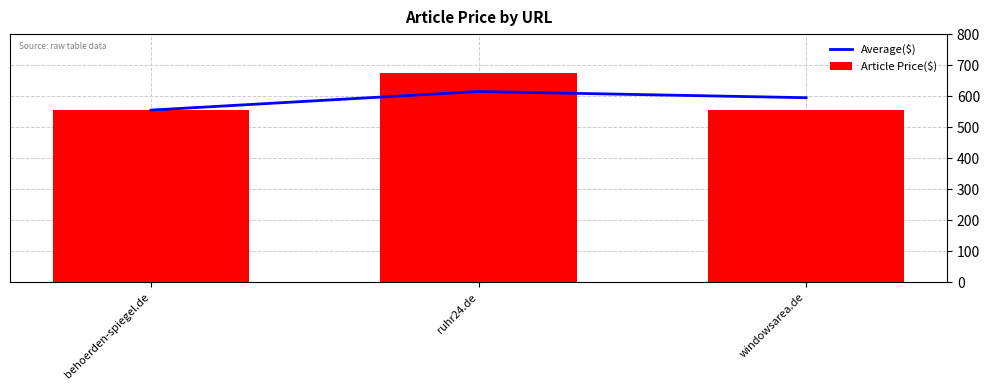

What position from the right is windowsarea.de?

1